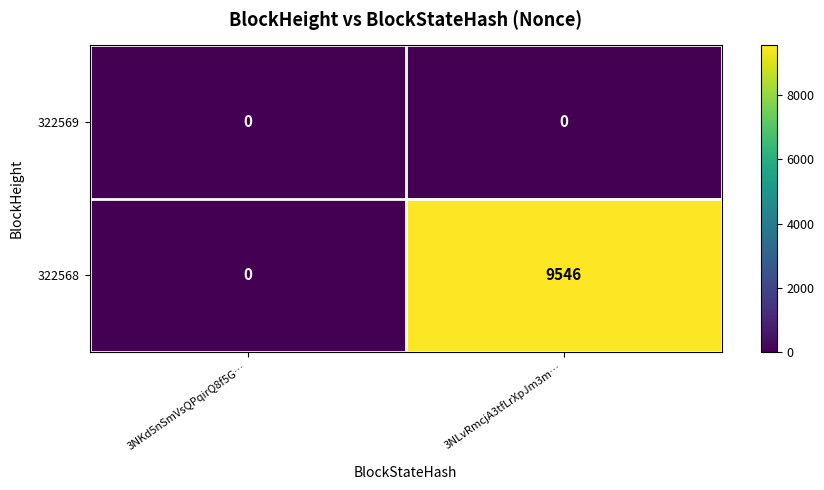

True or false: 322569 has a value of 0 at 3NLvRmcjA3tfLrXpJm3m….

True